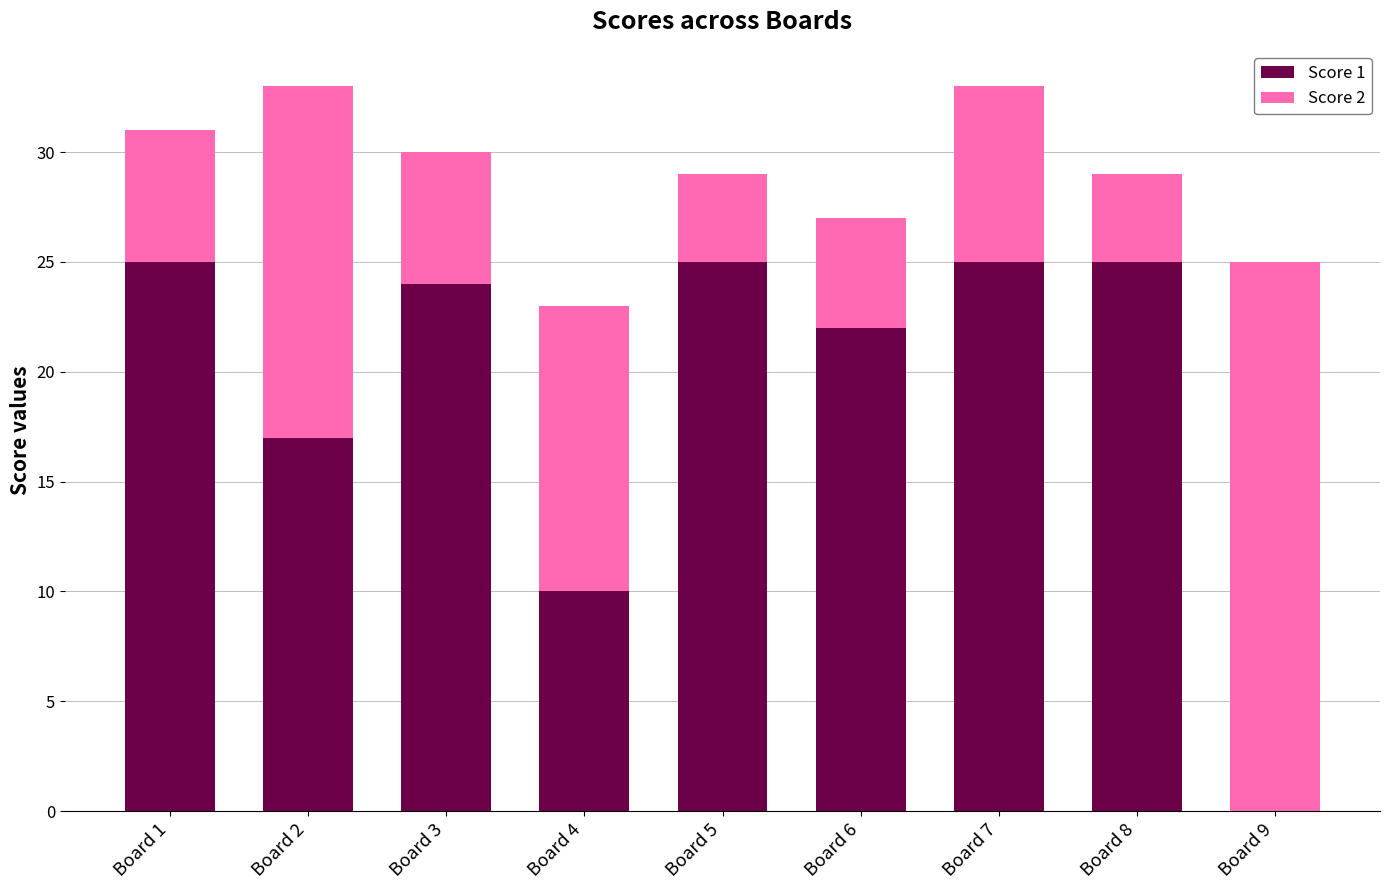

What is the total value across all series at Board 9?

25